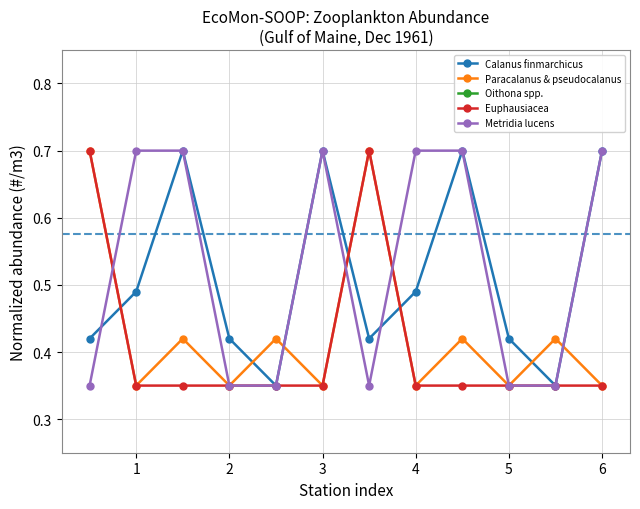

What is the sum of the Euphausiacea values at 2 and 3?

0.7